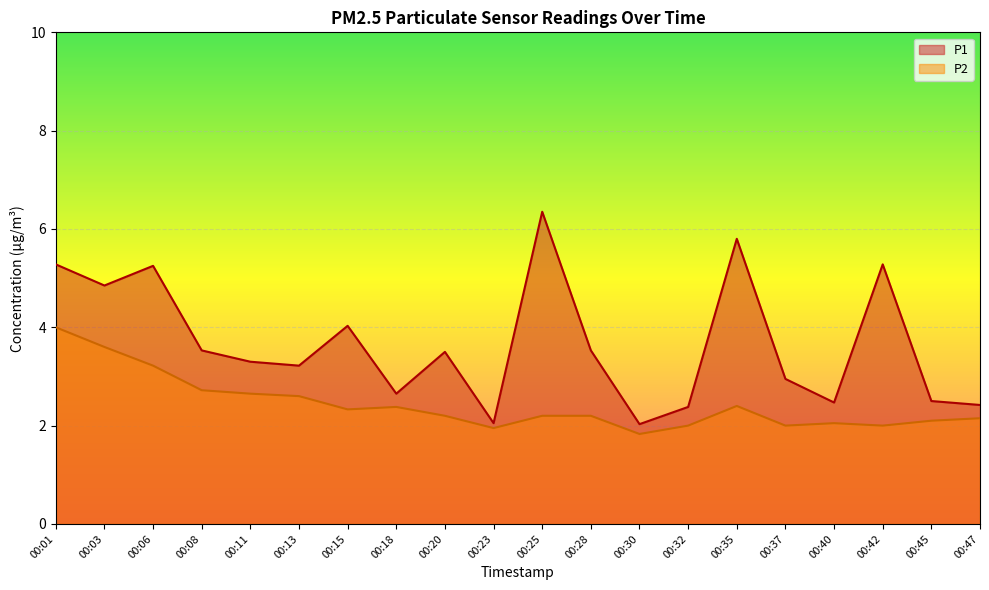

At which label is P2 closest to 2?

00:32